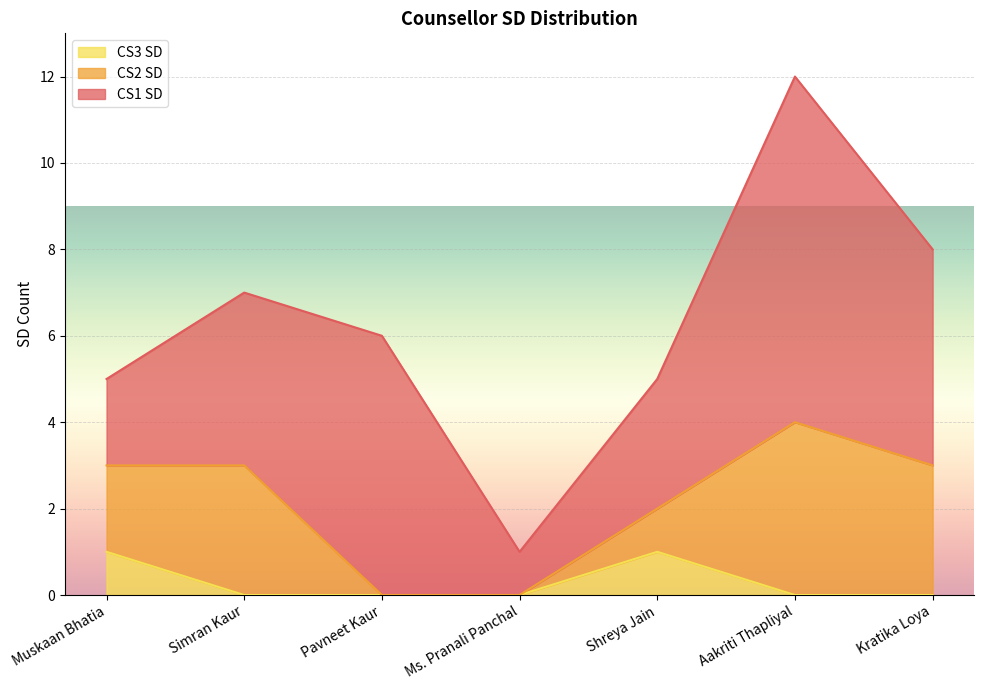

What is the sum of all CS2 SD values?

13